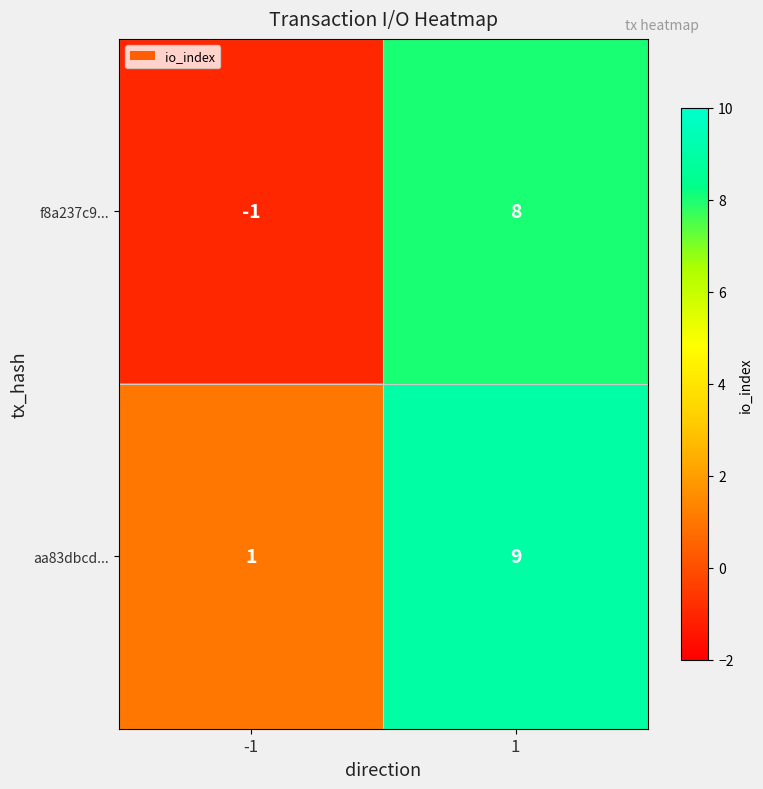

How many values in f8a237c9... are above zero?

1